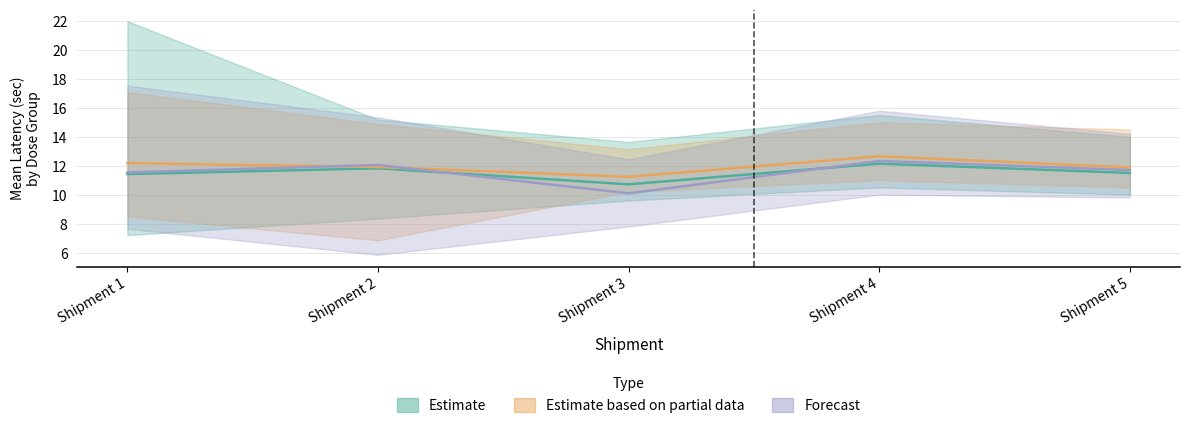

Reading right to left, list all the values displayed in this chart.

Dose 1 Mean Latency: 11.5	12.1	10.7	11.8	11.4
Dose 2 Mean Latency: 11.9	12.7	11.2	11.9	12.2
Dose 3 Mean Latency: 11.7	12.3	10.1	12.1	11.5